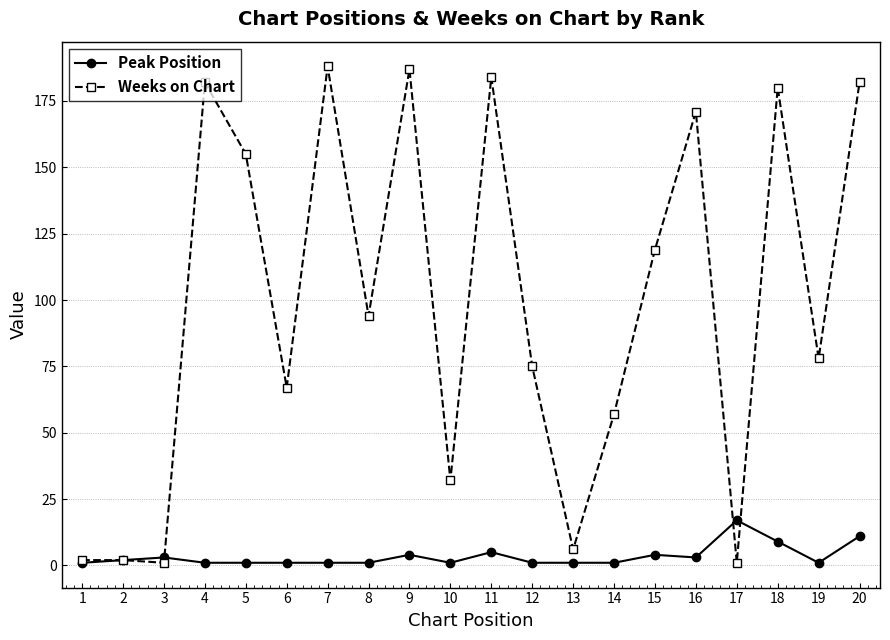

Reading left to right, what are all the values shown in this chart?

Peak Position: 1	2	3	1	1	1	1	1	4	1	5	1	1	1	4	3	17	9	1	11
Weeks on Chart: 2	2	1	182	155	67	188	94	187	32	184	75	6	57	119	171	1	180	78	182